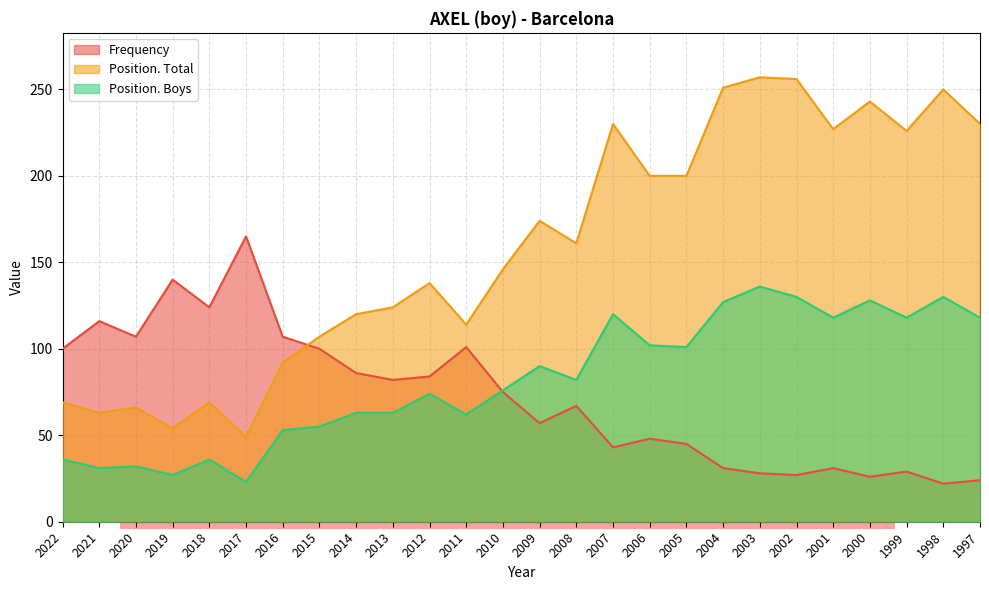

Reading right to left, list all the values displayed in this chart.

Frequency: 24	22	29	26	31	27	28	31	45	48	43	67	57	75	101	84	82	86	100	107	165	124	140	107	116	100
Position. Total: 230	250	226	243	227	256	257	251	200	200	230	161	174	146	114	138	124	120	107	92	49	69	54	66	63	69
Position. Boys: 118	130	118	128	118	130	136	127	101	102	120	82	90	76	62	74	63	63	55	53	23	36	27	32	31	36